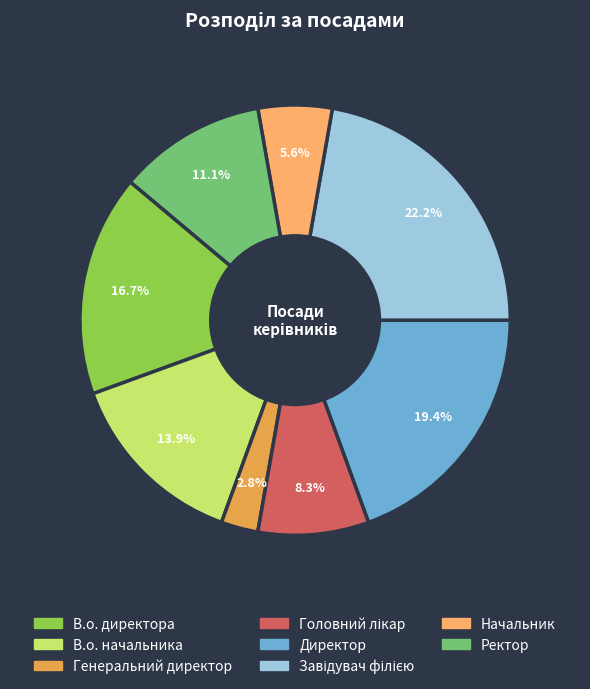

What is the total percentage of Директор and Генеральний директор?

22.2%